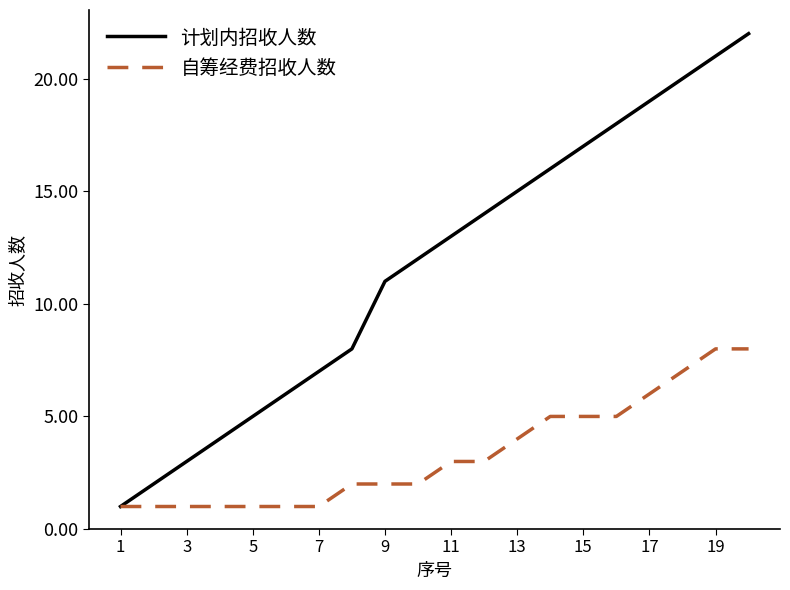

True or false: 计划内招收人数 has more than 0 points higher than both neighbors.

False